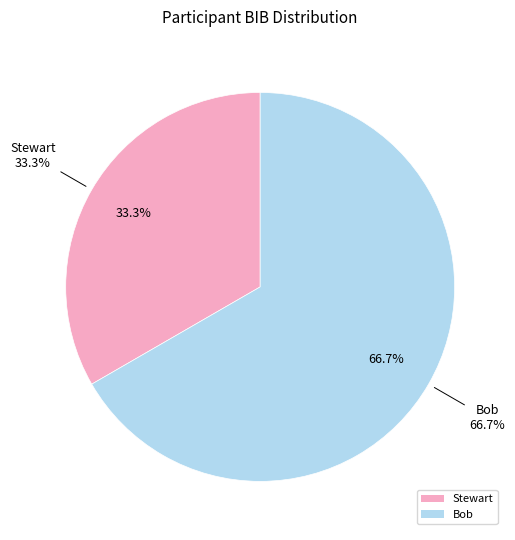

Which slice represents more than half of the pie?

Bob